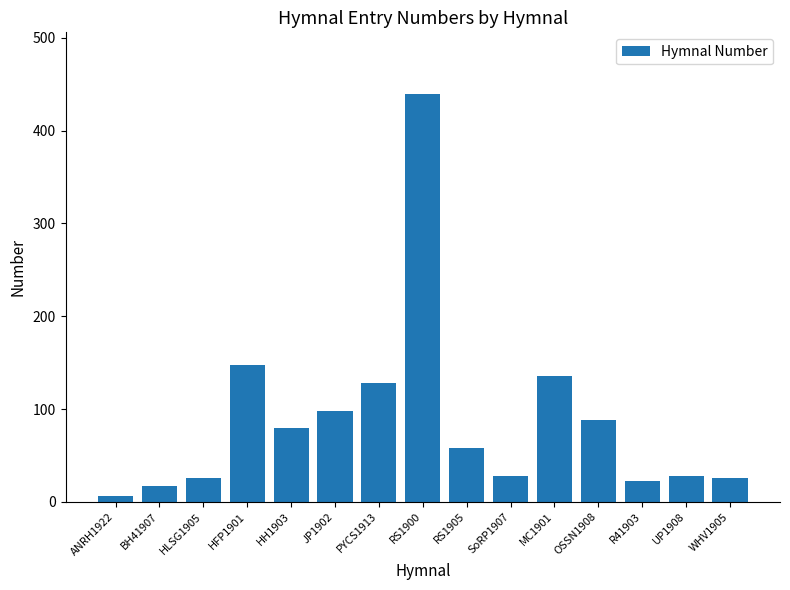

Are the bars horizontal?

No